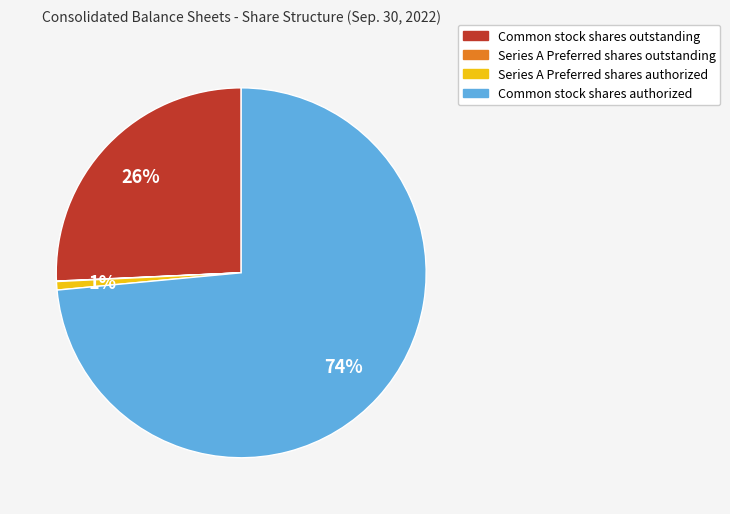

Between Series A Preferred shares authorized and Common stock shares authorized, which is larger?

Common stock shares authorized